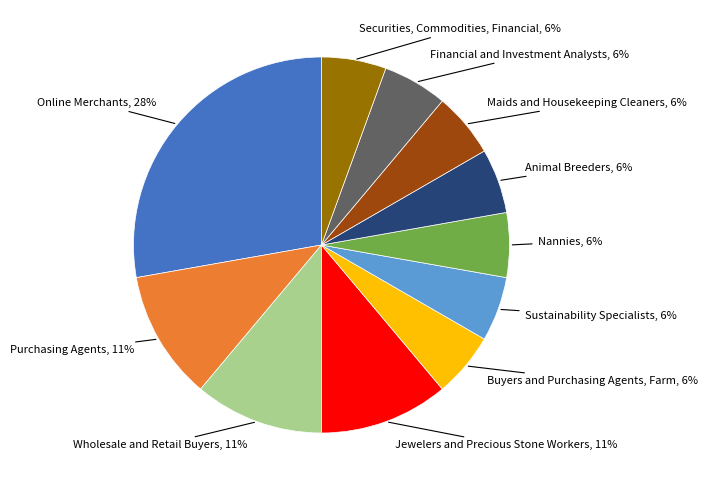

To the nearest percent, what is the average slice percentage?

9%